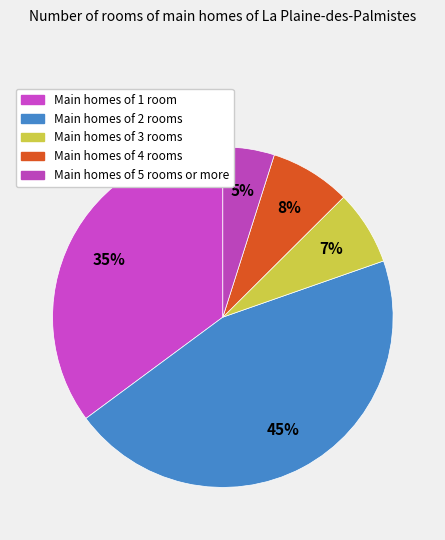

To the nearest percent, what is the average slice percentage?

20%